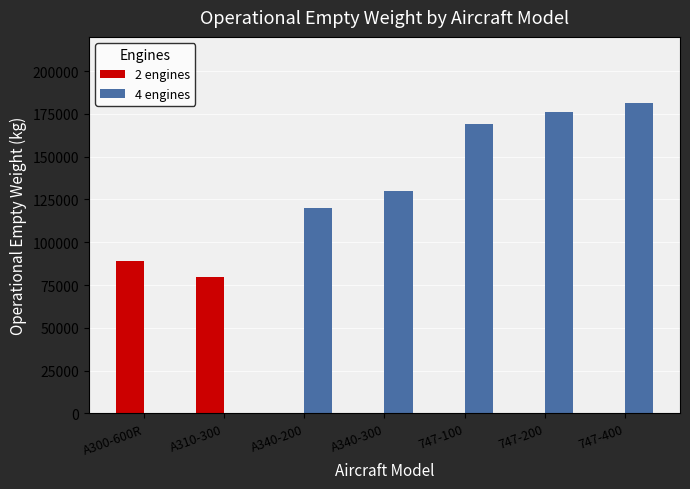

Reading right to left, extract all data points from this chart.

2 engines: 747-400=0	747-200=0	747-100=0	A340-300=0	A340-200=0	A310-300=79666	A300-600R=88900
4 engines: 747-400=181484	747-200=175995	747-100=169190	A340-300=129850	A340-200=120228	A310-300=0	A300-600R=0